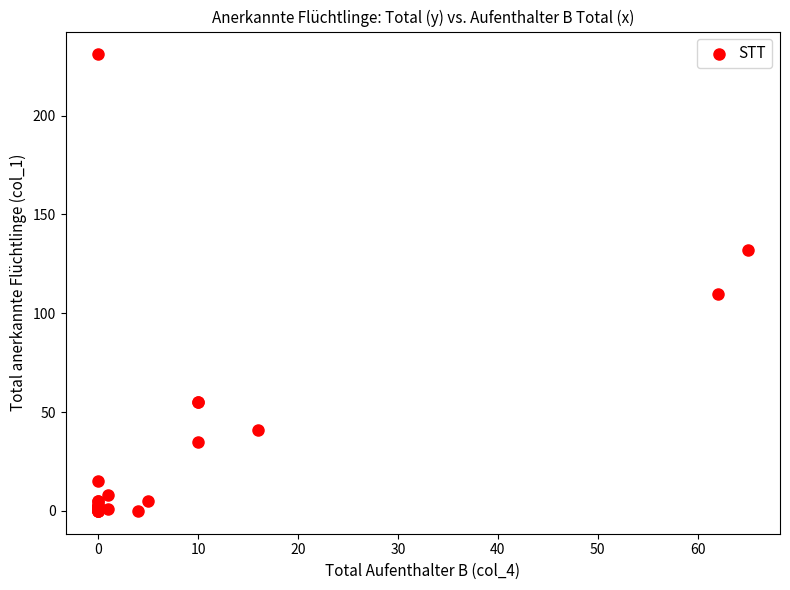

What Y value in the scatter plot is closest to 115?

110